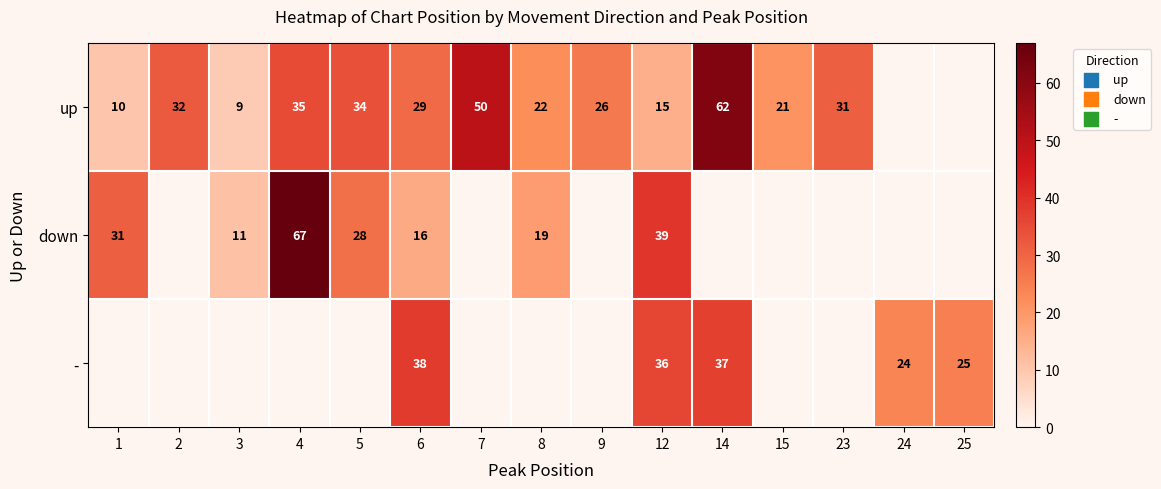

At which category is the sum across all series the highest?

4